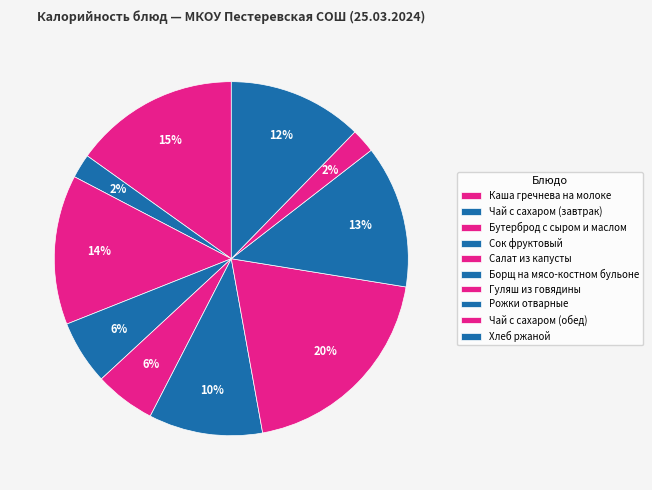

To the nearest percent, what percentage of the pie is Борщ на мясо-костном бульоне?

10%